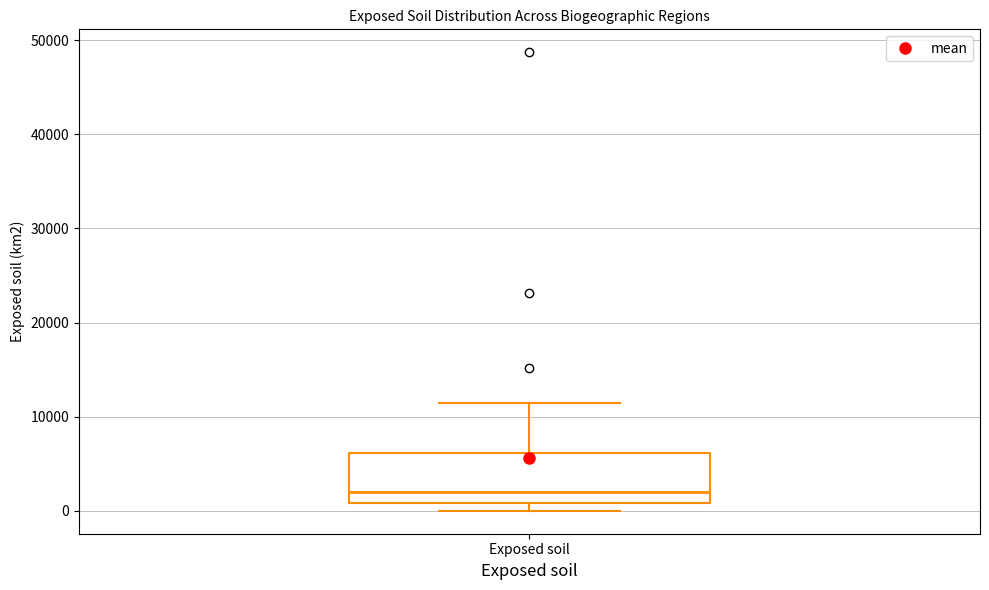

Read this box plot against the y-axis: the position of the median line, the range covered by the box, and the ends of both whiskers. The values are not printed on the chart, so give them approximately, as read against the axis.

median 2000, box 1000 to 6000, whiskers 0 to 11000